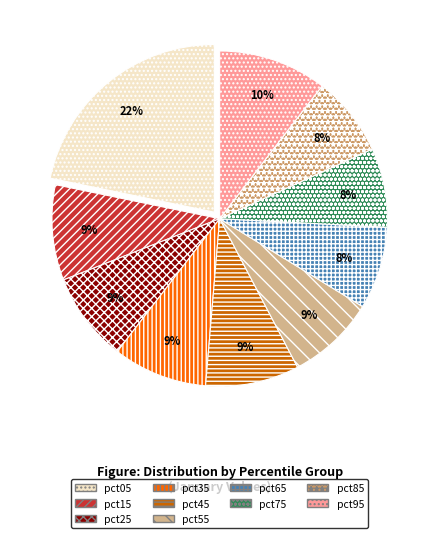

Count the number of slices in the pie.

10